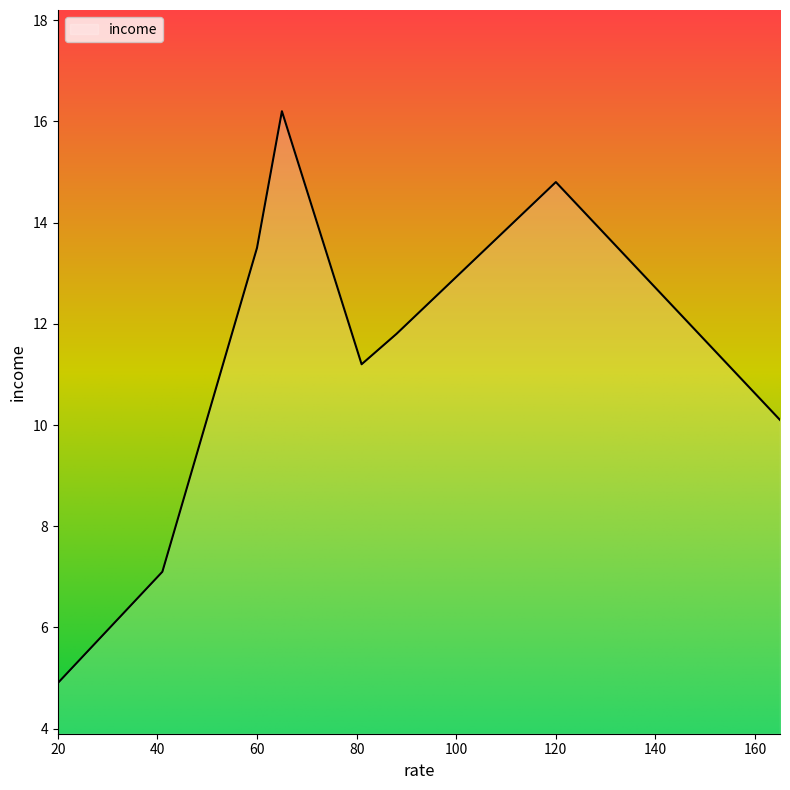

What is the sum of all values?

89.6